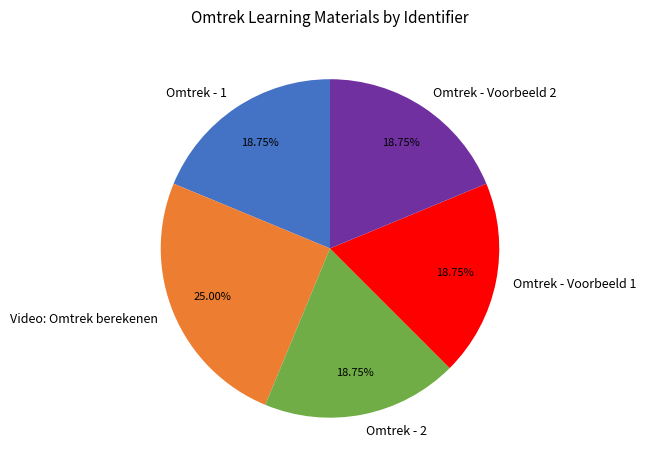

To the nearest percent, what portion does Omtrek - Voorbeeld 1 represent?

19%